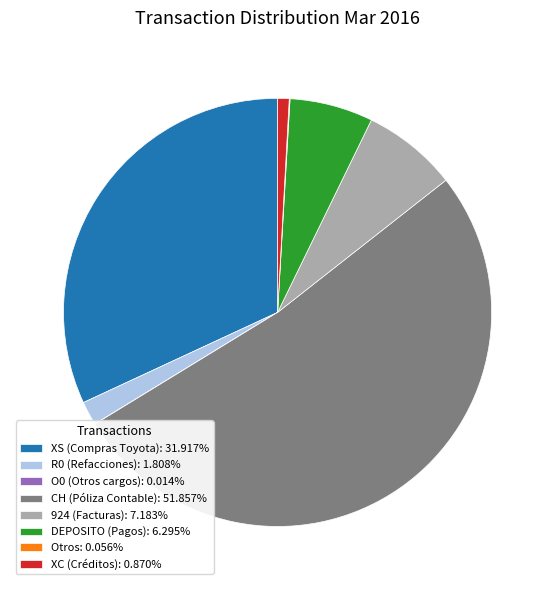

What is the ratio of the value at R0 (Refacciones): 1.808% to the value at 924 (Facturas): 7.183%?

0.3